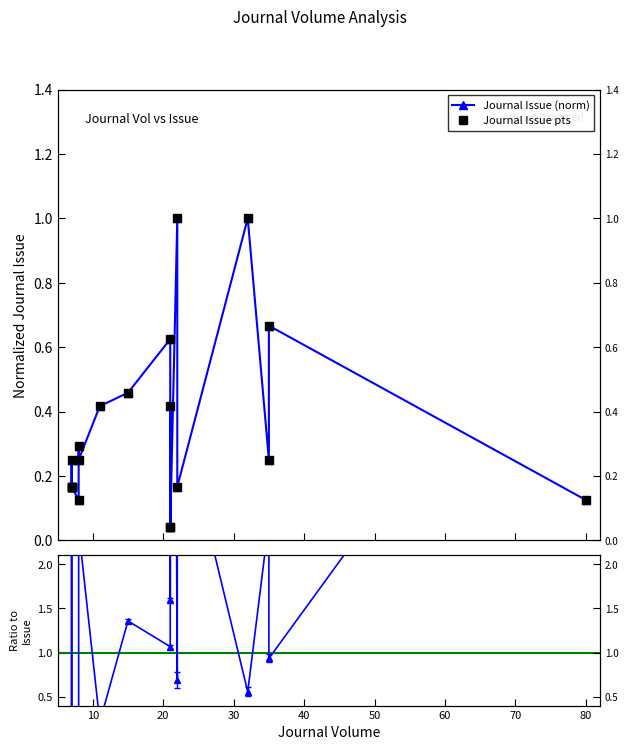

Reading right to left, what are all the values shown in this chart?

Journal Issue (norm): 0.1	0.7	0.2	1.0	0.2	1.0	0.0	0.4	0.0	0.6	0.5	0.4	0.2	0.3	0.1	0.2	0.2	0.2	0.2	0.2
Journal Issue pts: 0.1	0.7	0.2	1.0	0.2	1.0	0.0	0.4	0.0	0.6	0.5	0.4	0.2	0.3	0.1	0.2	0.2	0.2	0.2	0.2
Year/Issue ratio: 5.9	0.9	2.5	0.6	3.9	0.7	16.0	1.6	16.0	1.1	1.4	0.2	2.4	0.1	0.2	0.0	0.0	0.0	2.8	0.0